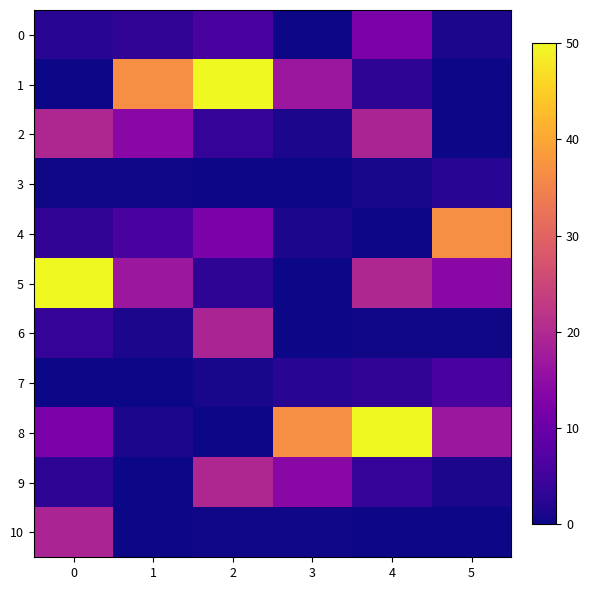

What is the total value across all series at 4?

111.8